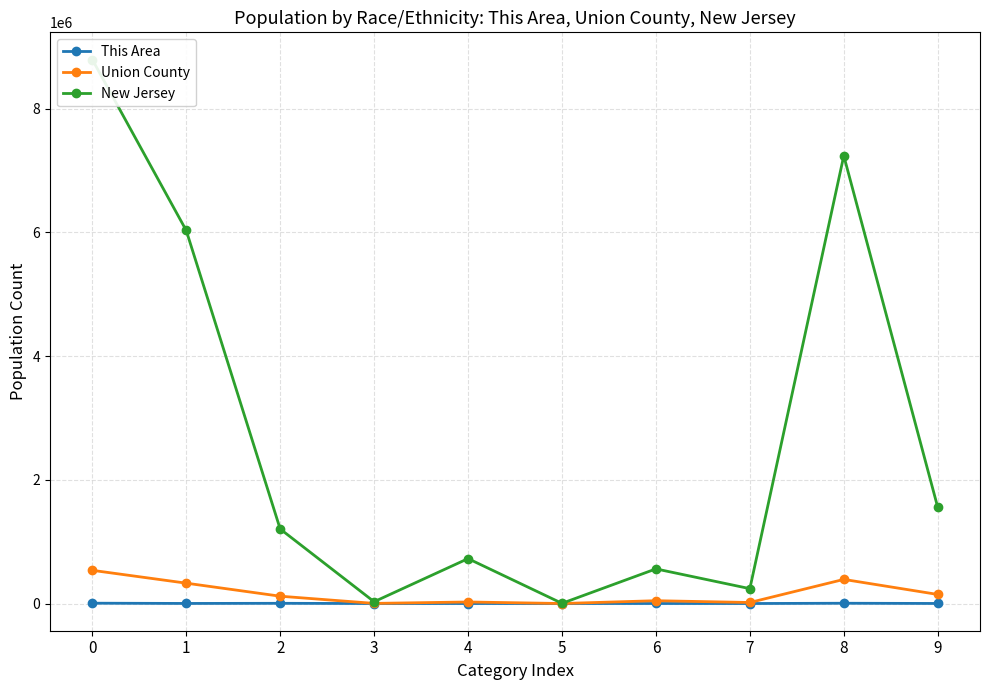

What is the value of the New Jersey point at the 8th from the left?

240303